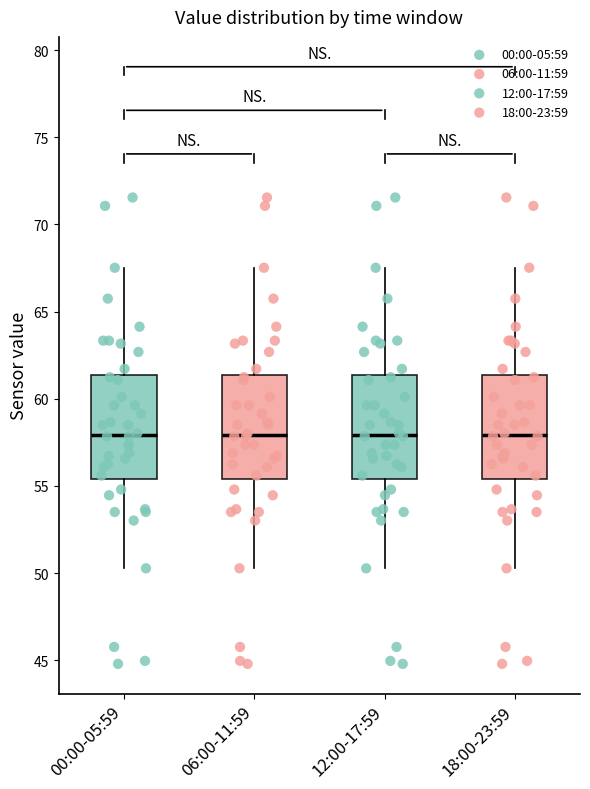

Reading left to right, transcribe this box plot: for each box, give where its median line is, the range the box spans, and where its two whiskers end, as read against the y-axis. The values are not printed on the chart, so give them approximately, as read against the axis.

00:00-05:59: median 58.0, box 55.5 to 61.5, whiskers 50.5 to 67.5
06:00-11:59: median 58.0, box 55.5 to 61.5, whiskers 50.5 to 67.5
12:00-17:59: median 58.0, box 55.5 to 61.5, whiskers 50.5 to 67.5
18:00-23:59: median 58.0, box 55.5 to 61.5, whiskers 50.5 to 67.5